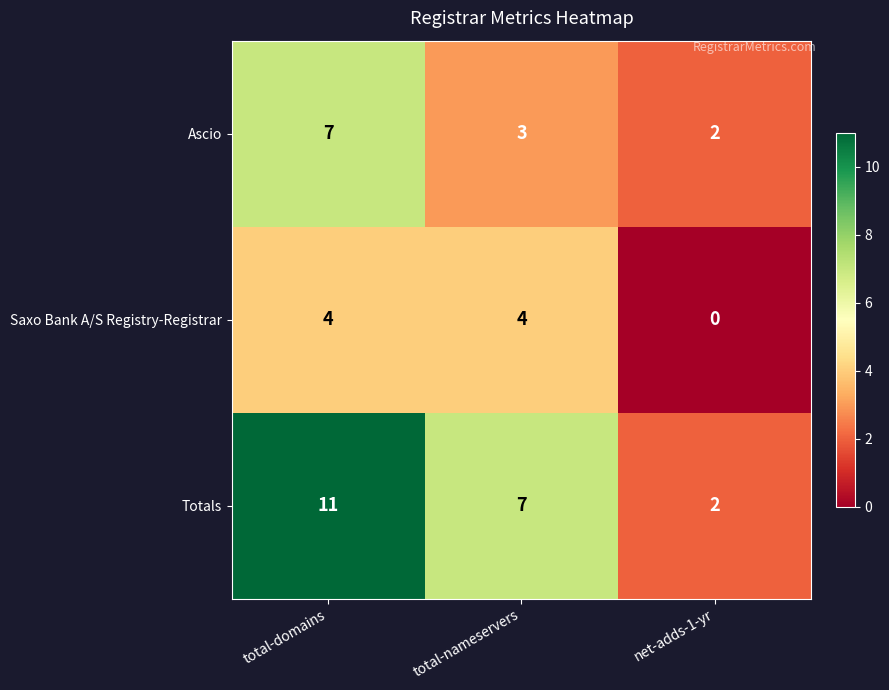

Between total-domains and net-adds-1-yr, which series saw the biggest shift?

Totals